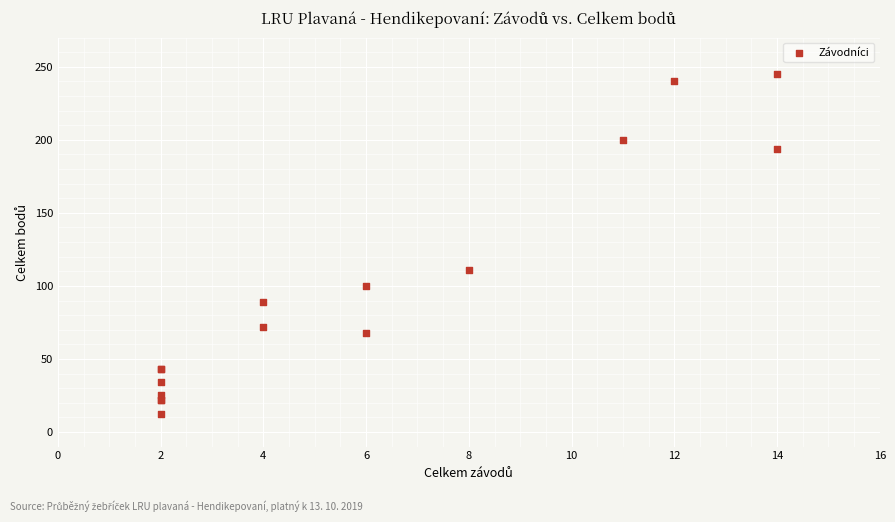

What Y value in the scatter plot is closest to 128?

111